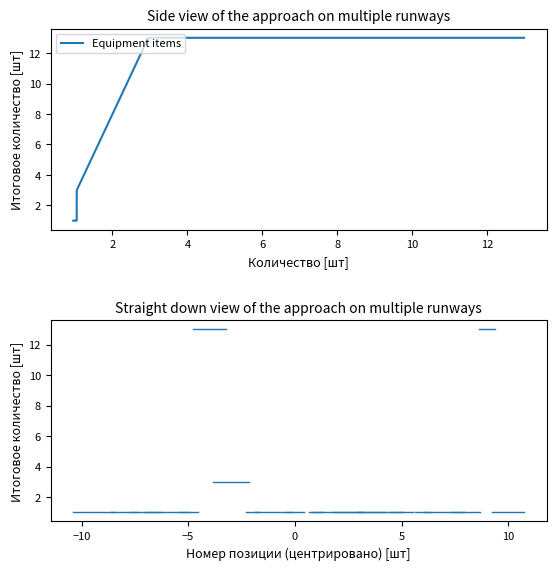

What is the maximum value shown in the chart?

13